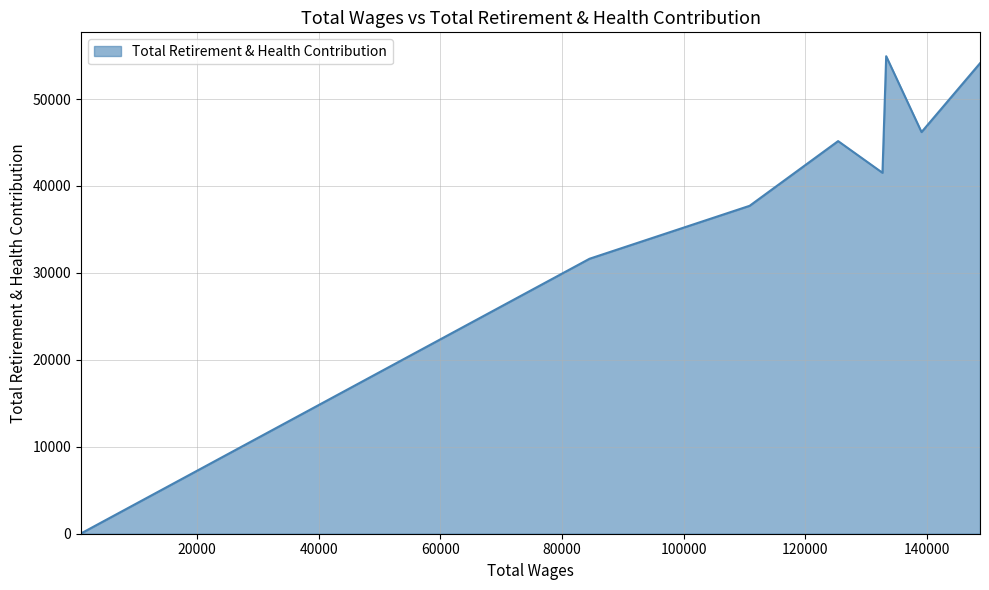

Rank the categories by value from highest to lowest.

133307.0, 148734.0, 139119.0, 125406.0, 132698.0, 110856.0, 84531.0, 925.0